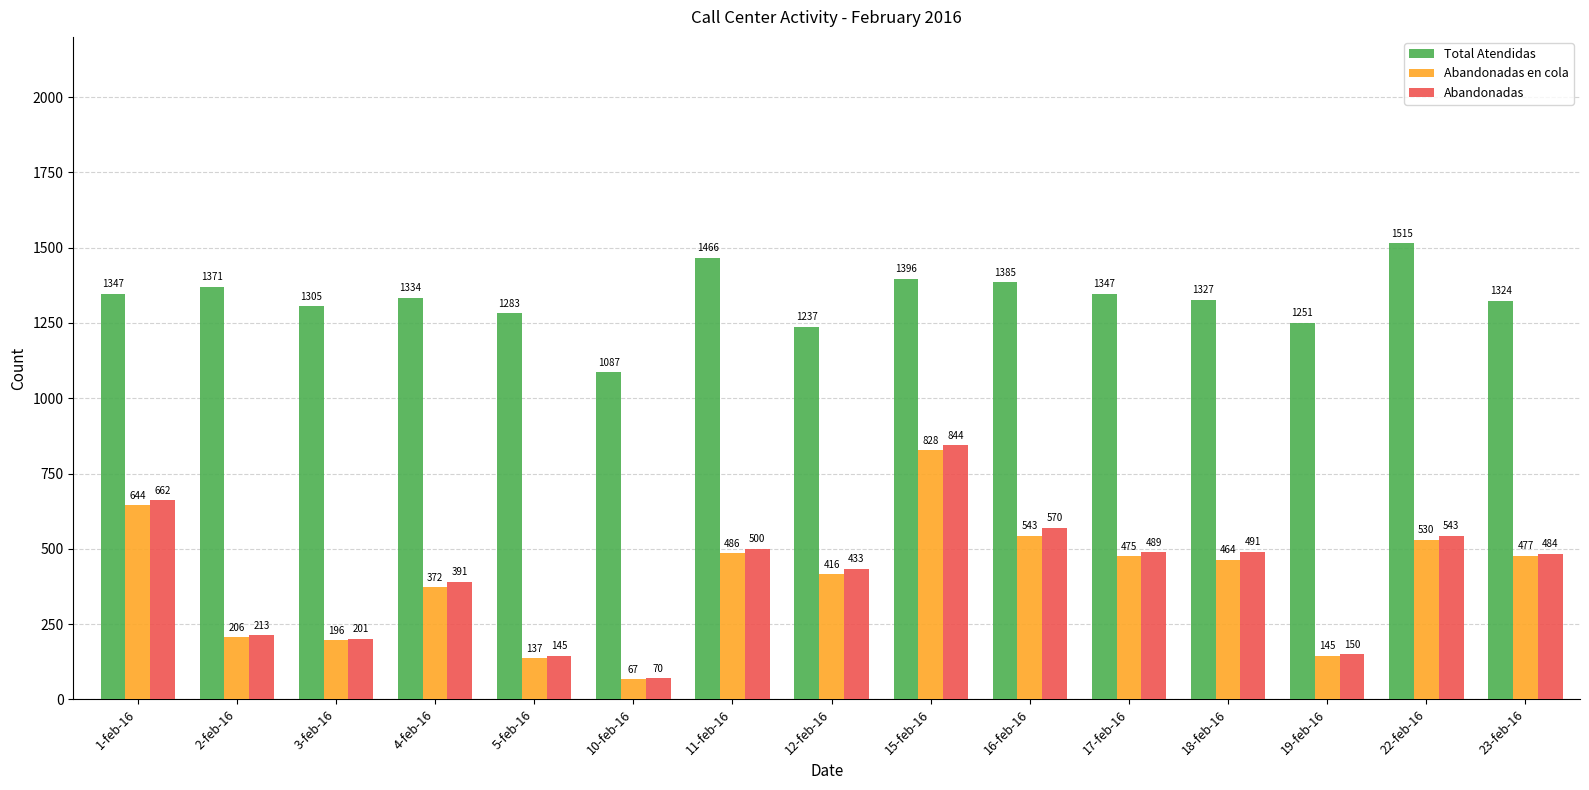

How many data points does each series have?

15